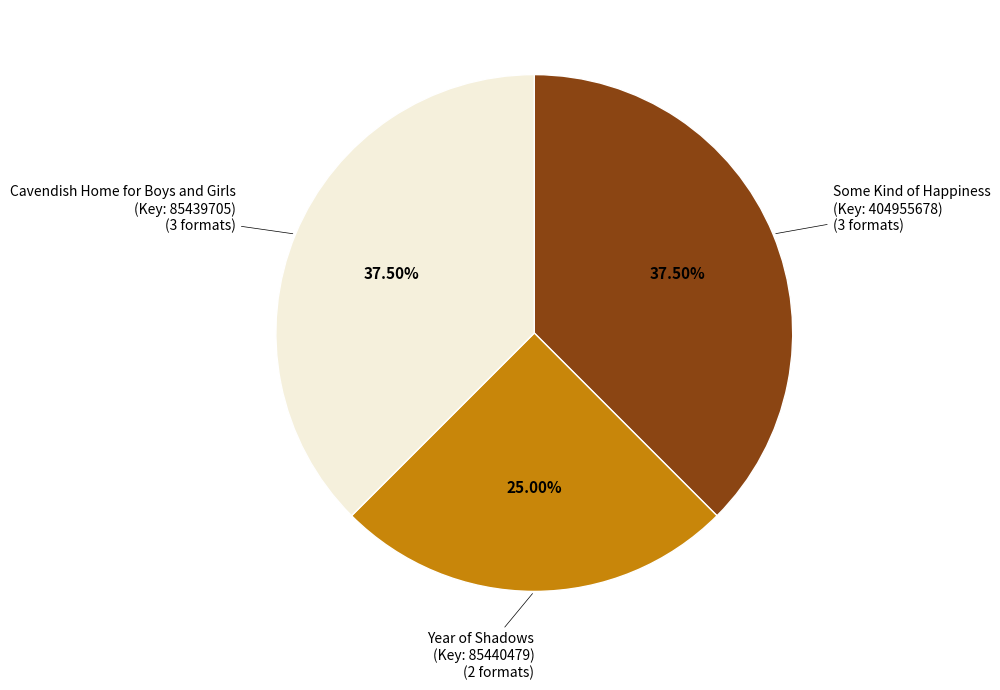

To the nearest percent, what is the average slice percentage?

33%